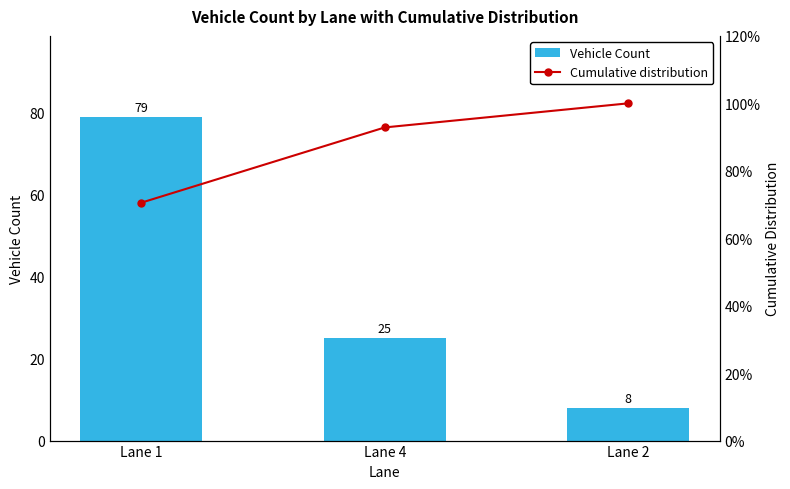

What are all the series names shown in the legend?

Vehicle Count, Cumulative distribution